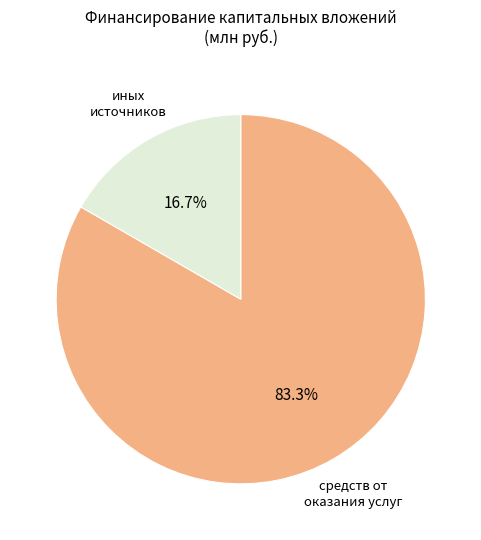

How many segments does this pie chart have?

2